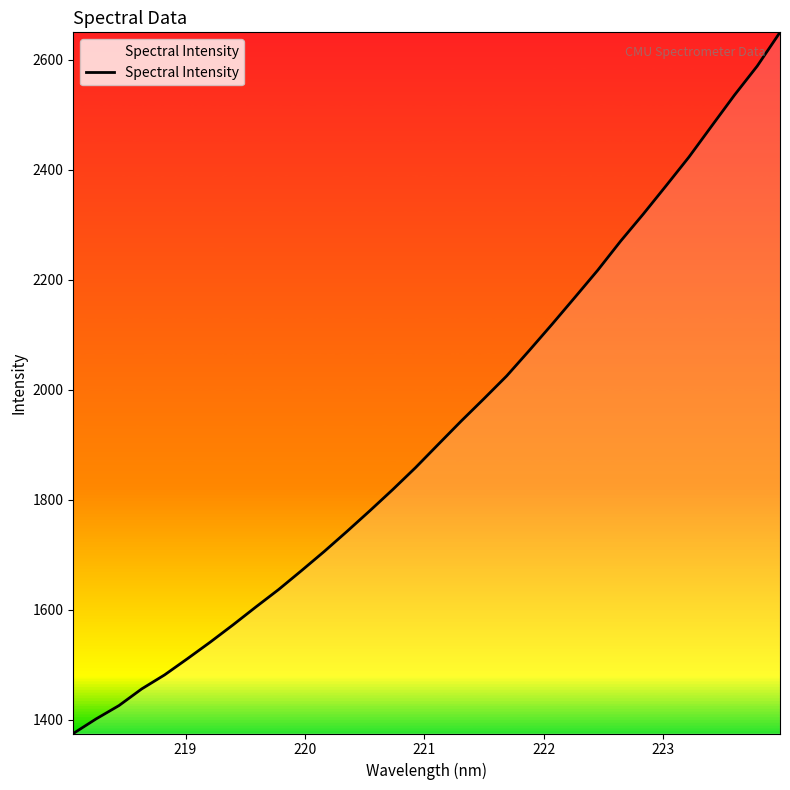

What is the difference between the maximum and minimum values?

1274.8